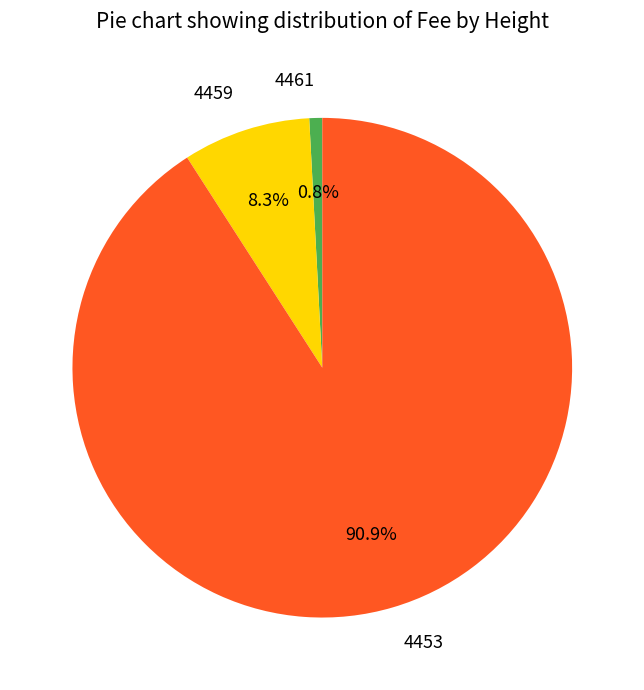

True or false: 4459 accounts for 8% of the total.

True